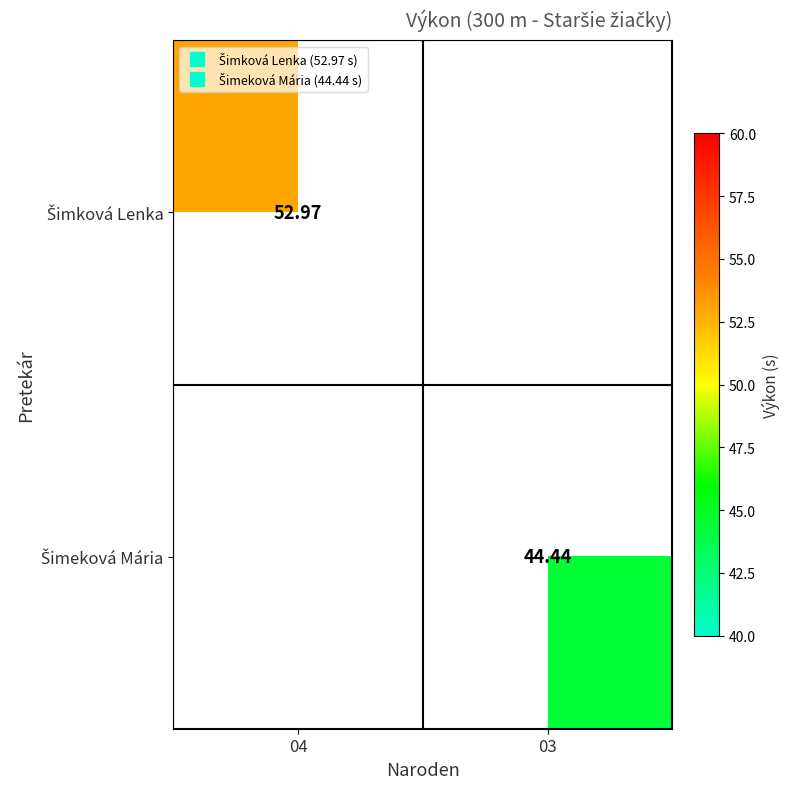

Is it true that Šimeková Mária equals 44.4 at 03?

True